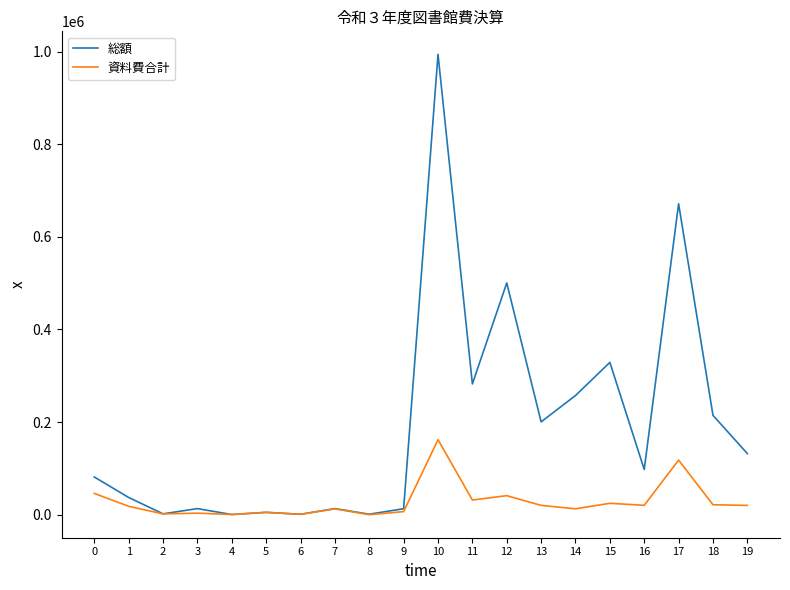

At how many categories does at least one series exceed 845863?

1